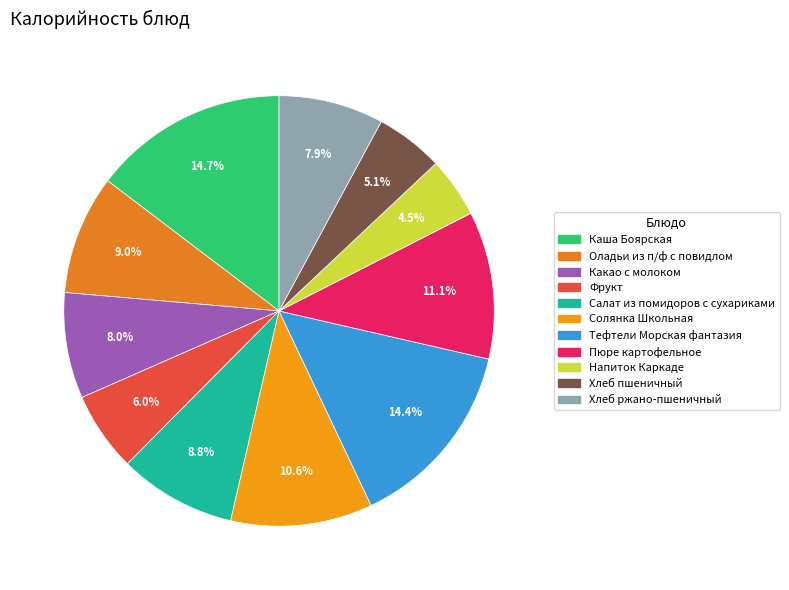

To the nearest percent, what percentage of the pie is Хлеб ржано-пшеничный?

8%